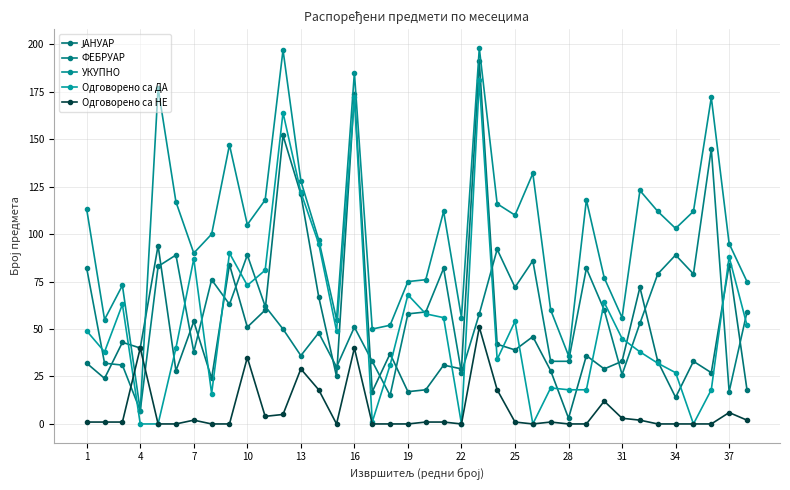

How many series are shown in this chart?

5